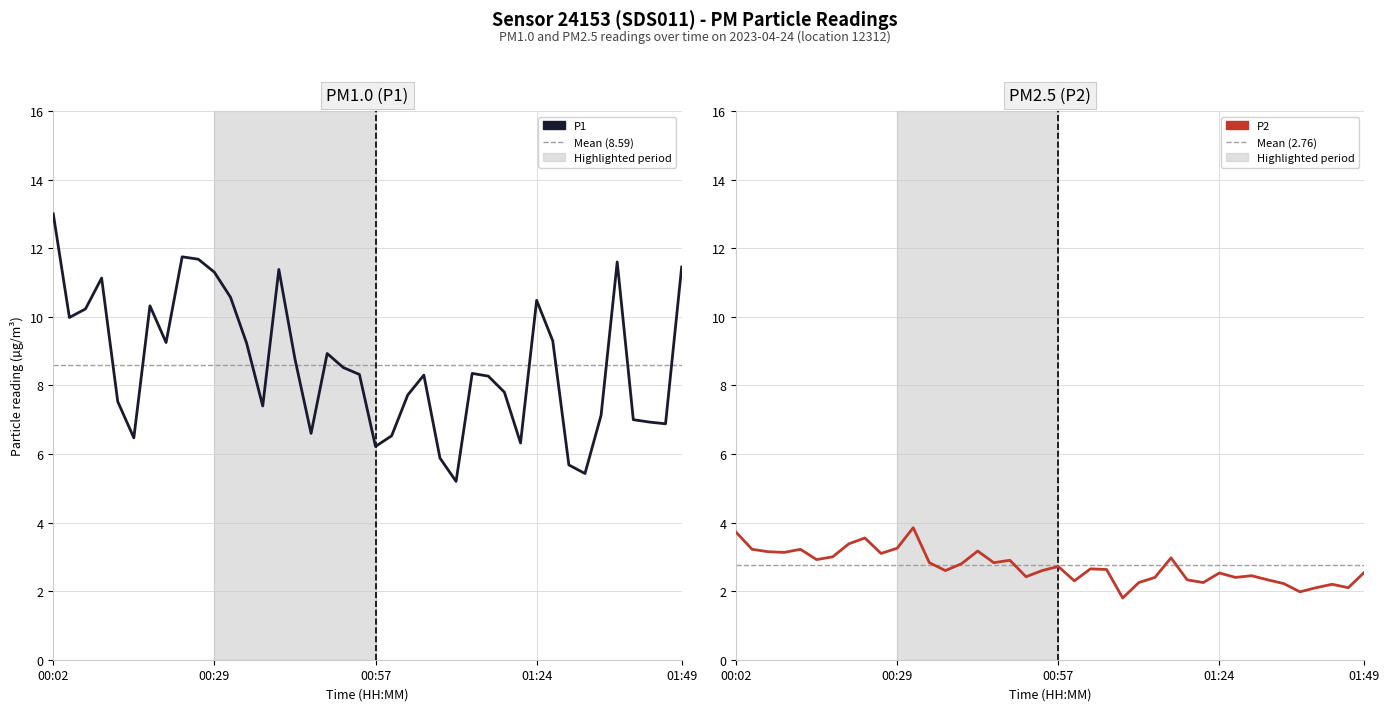

Which series has the largest range (max minus min)?

P1